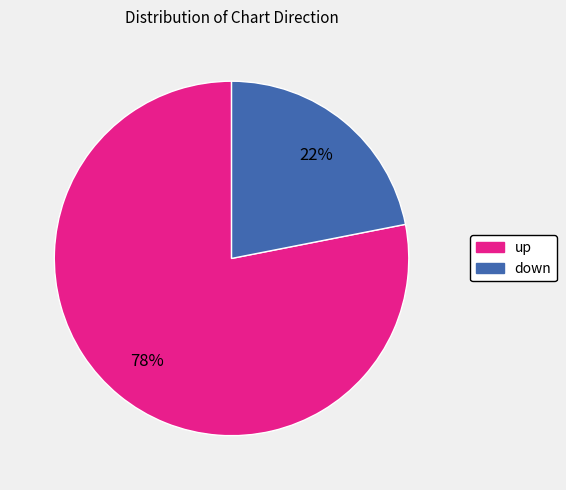

Which slice represents more than half of the pie?

up